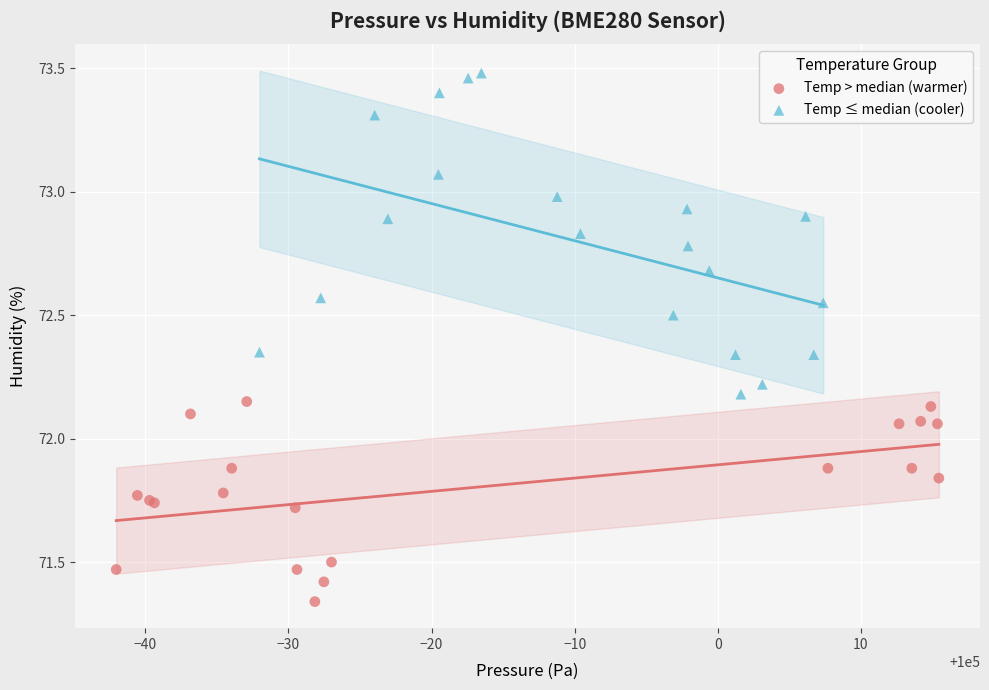

Which series reaches the minimum Y coordinate?

Temp > median (warmer)